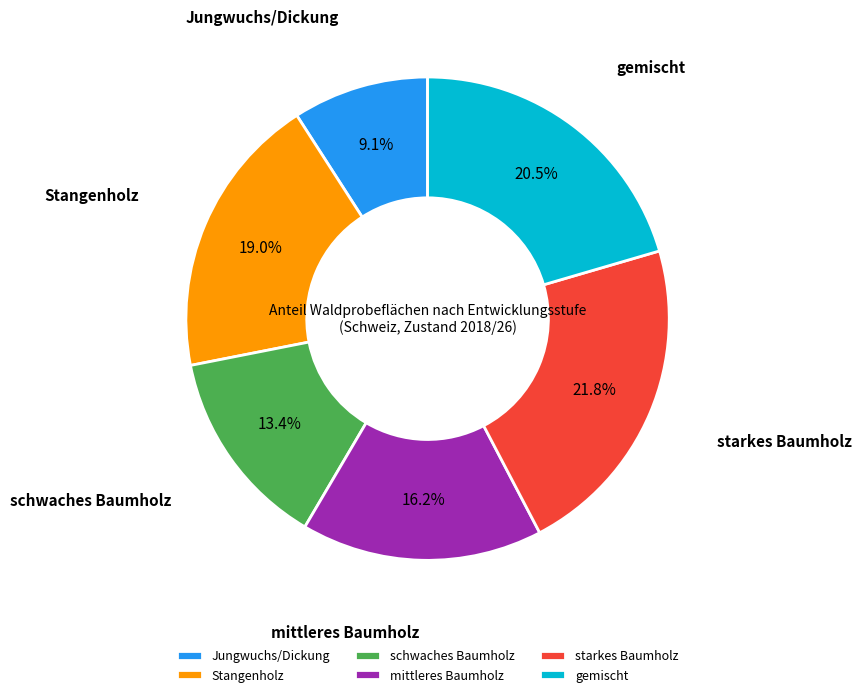

Which category has the smallest portion of the pie?

Jungwuchs/Dickung